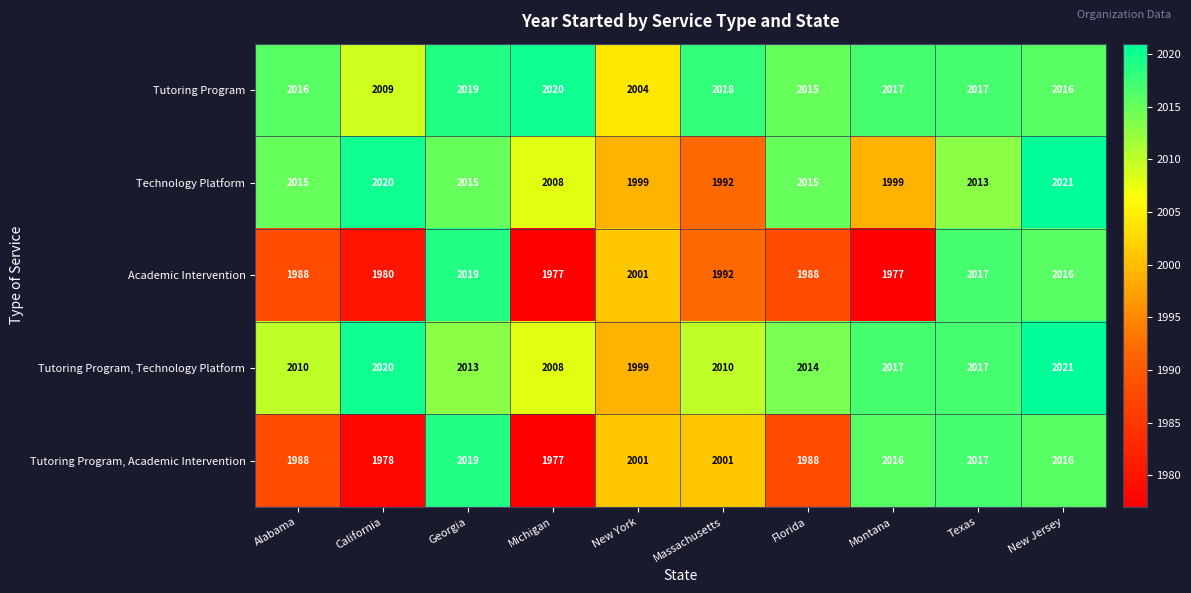

What is the average value of the Academic Intervention series?

1996